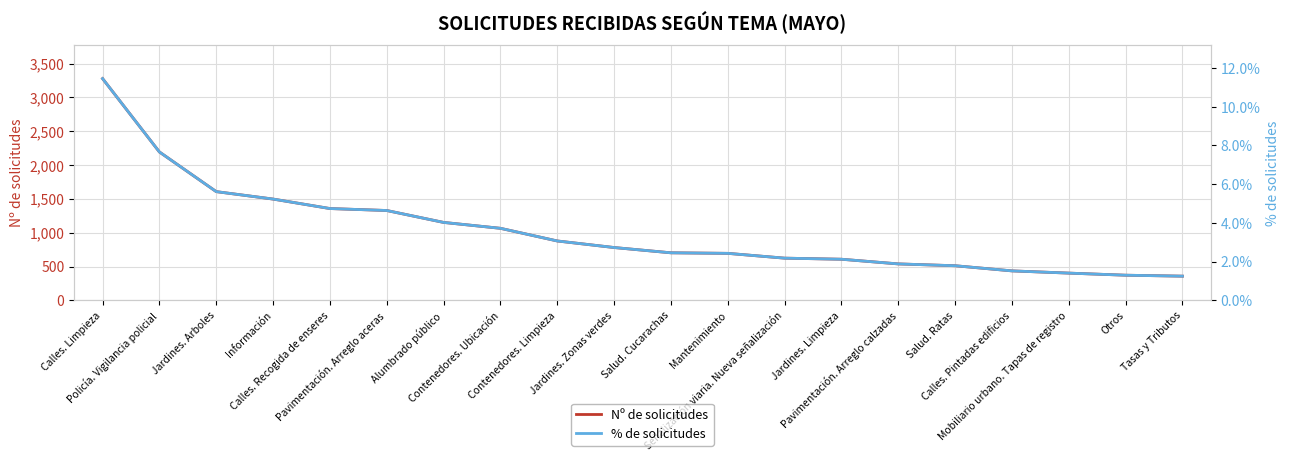

Is it true that Nº de solicitudes equals 582.7 at Mobiliario urbano. Tapas de registro?

False